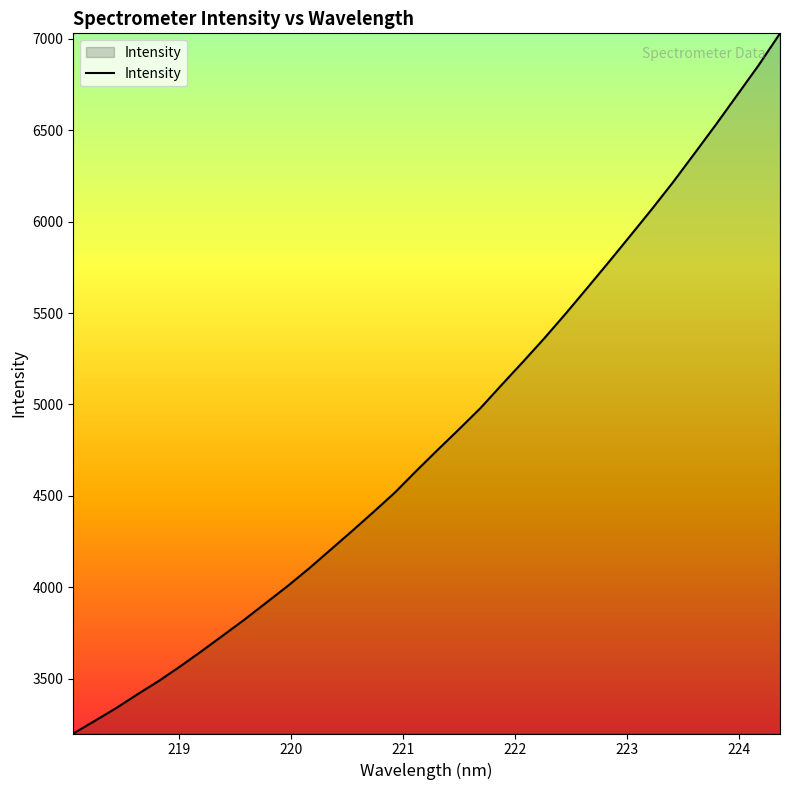

What is the greatest value displayed?

7030.1